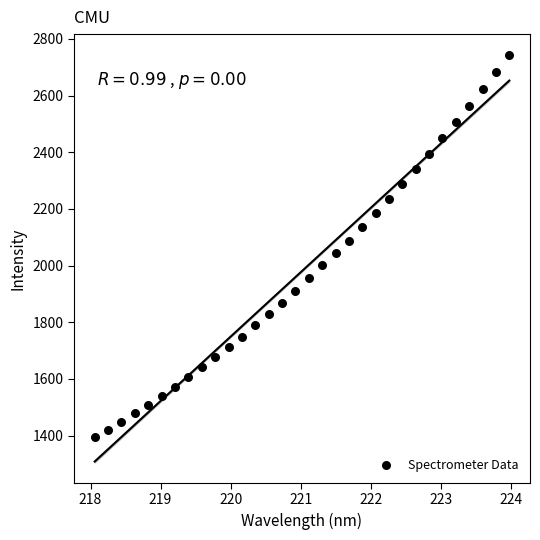

What is the range of Y values (max minus min)?

1350.6